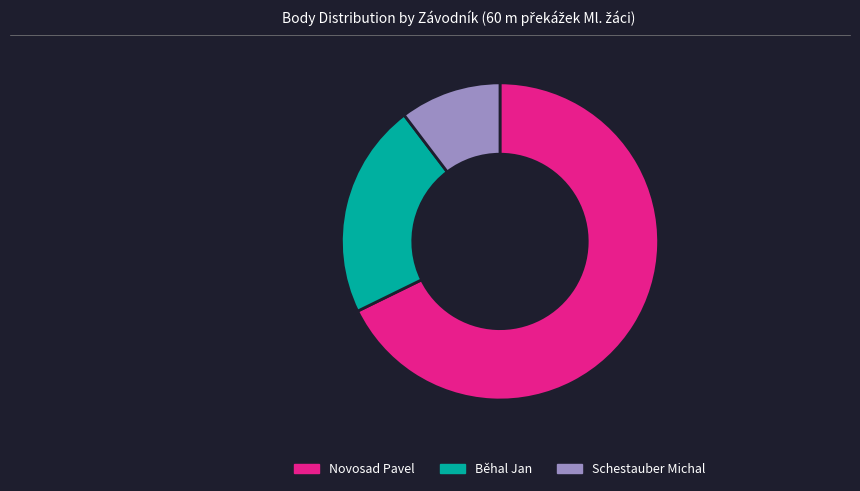

The Schestauber Michal slice represents 10% of the pie. True or false?

True